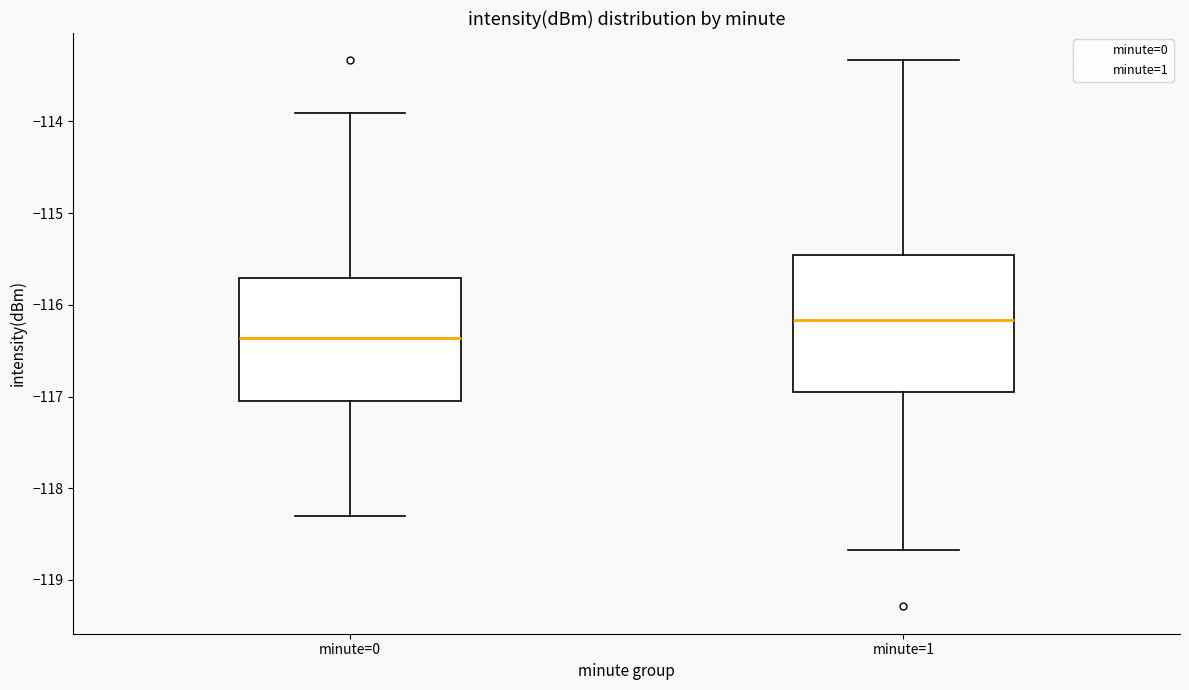

Which box is the tallest, from its lower edge to its upper edge?

minute=1